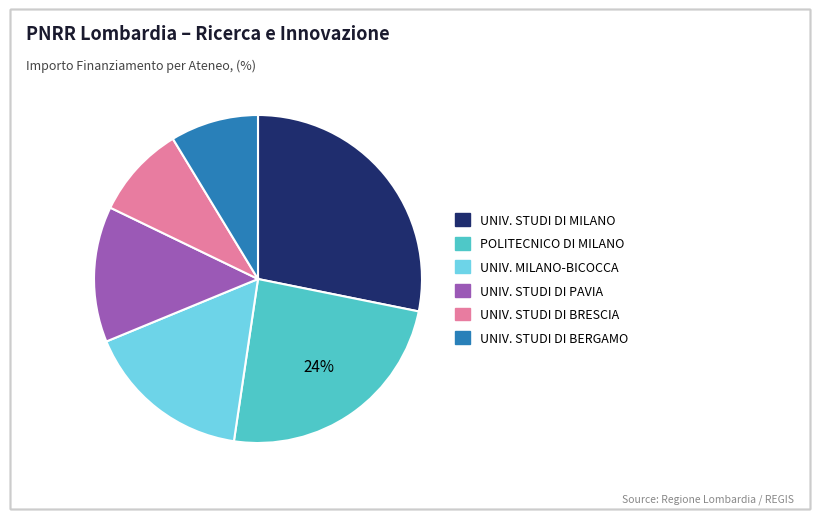

Is there any slice that represents more than half of the pie?

No